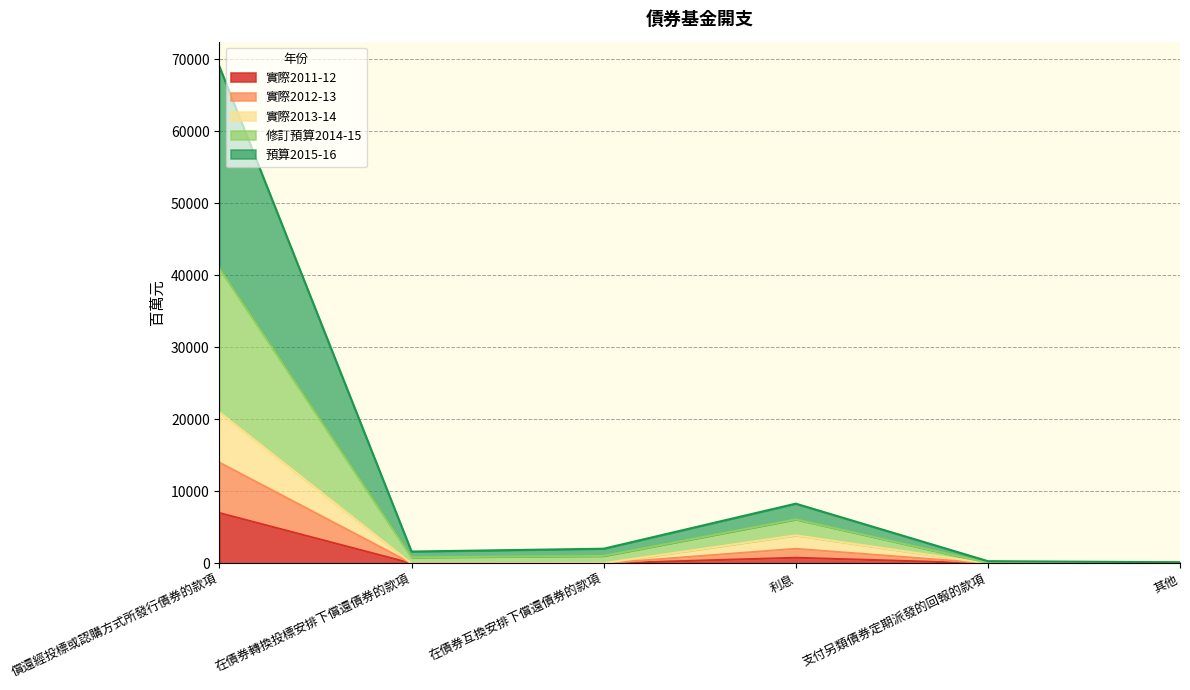

Does the chart have visible grid lines?

Yes